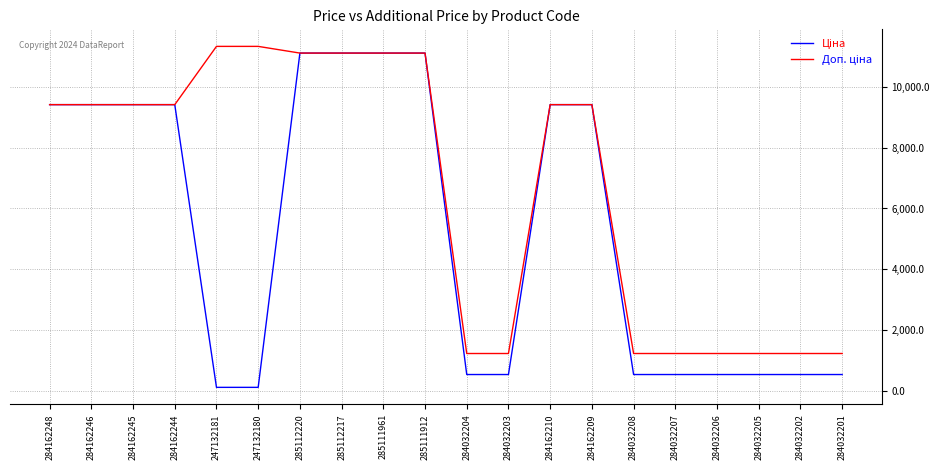

What is the total value across all series at 284162210?

18833.7